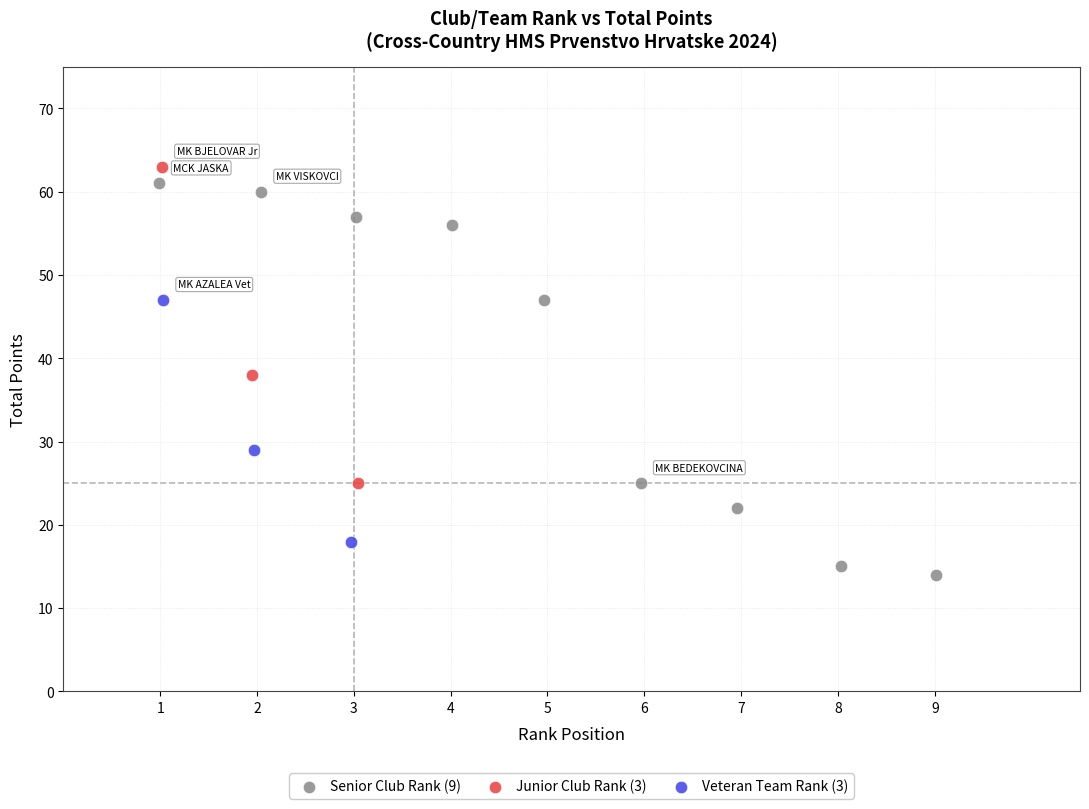

Which series reaches the minimum Y coordinate?

Senior Club Rank (9)